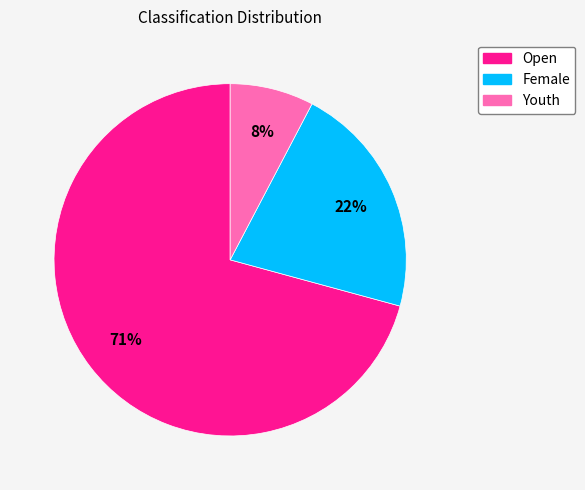

Is it true that Open is 71% of the pie?

True